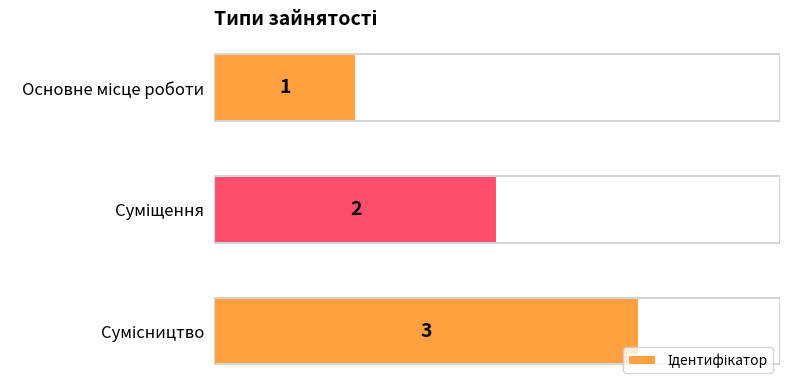

How many values are between 1 and 3?

3